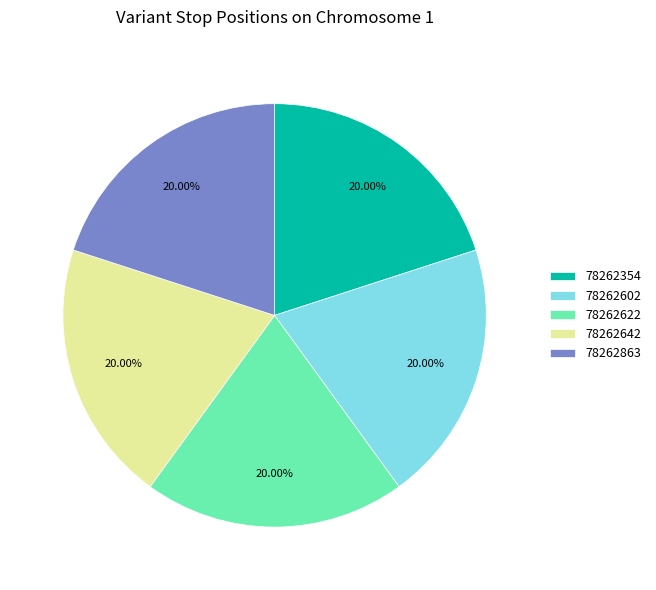

Is it true that 78262622 is 27% of the pie?

False